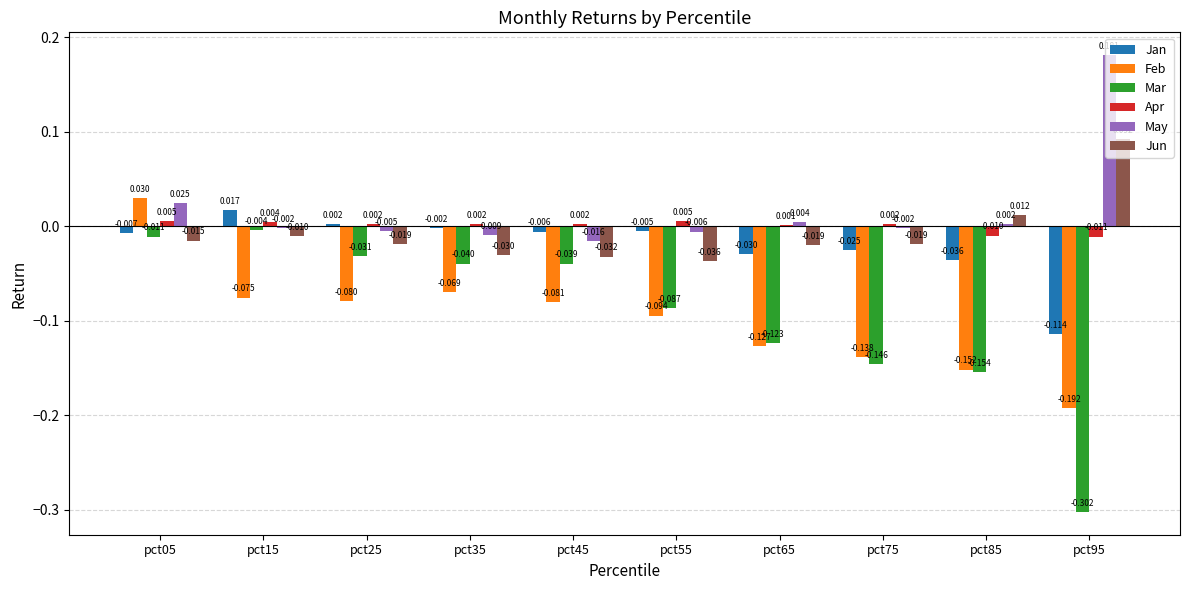

Which series has the largest total across all categories?

May